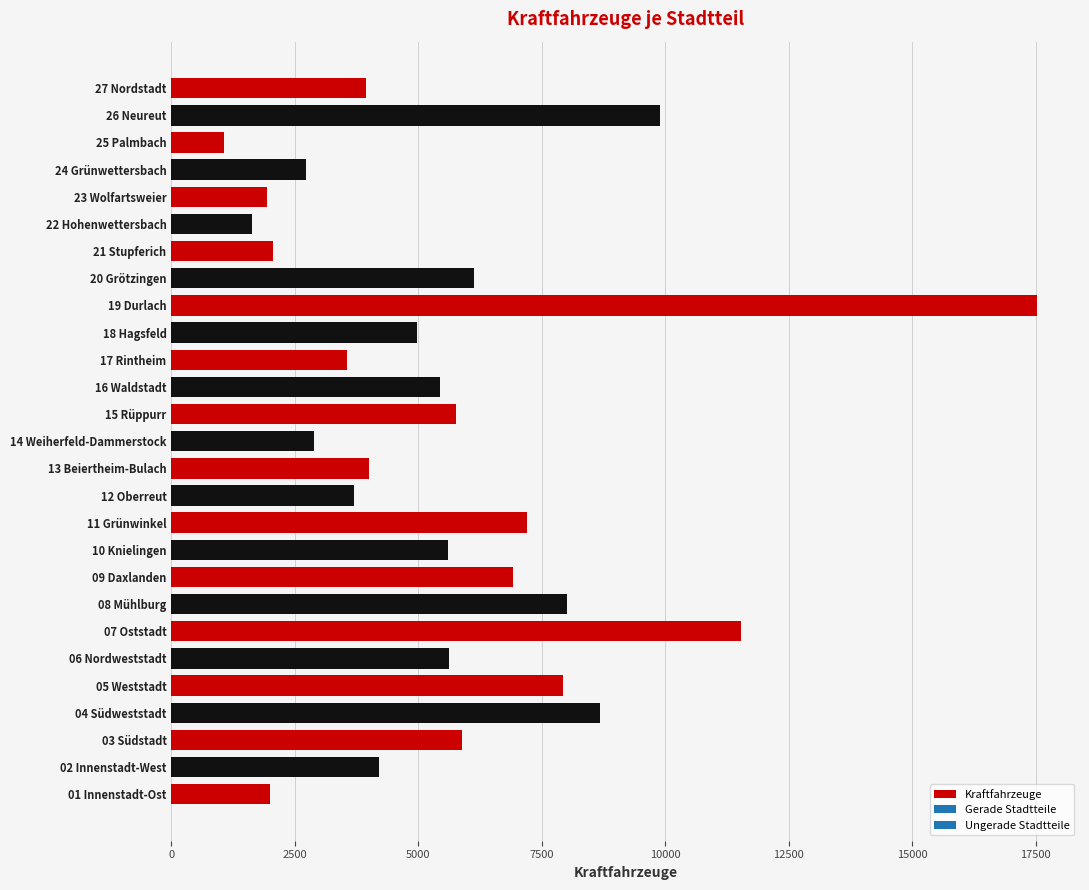

Reading left to right, transcribe all the data shown in this chart.

2005	4201	5880	8687	7922	5621	11539	8018	6927	5609	7196	3688	3995	2896	5753	5430	3564	4982	17521	6119	2058	1628	1938	2723	1059	9887	3931